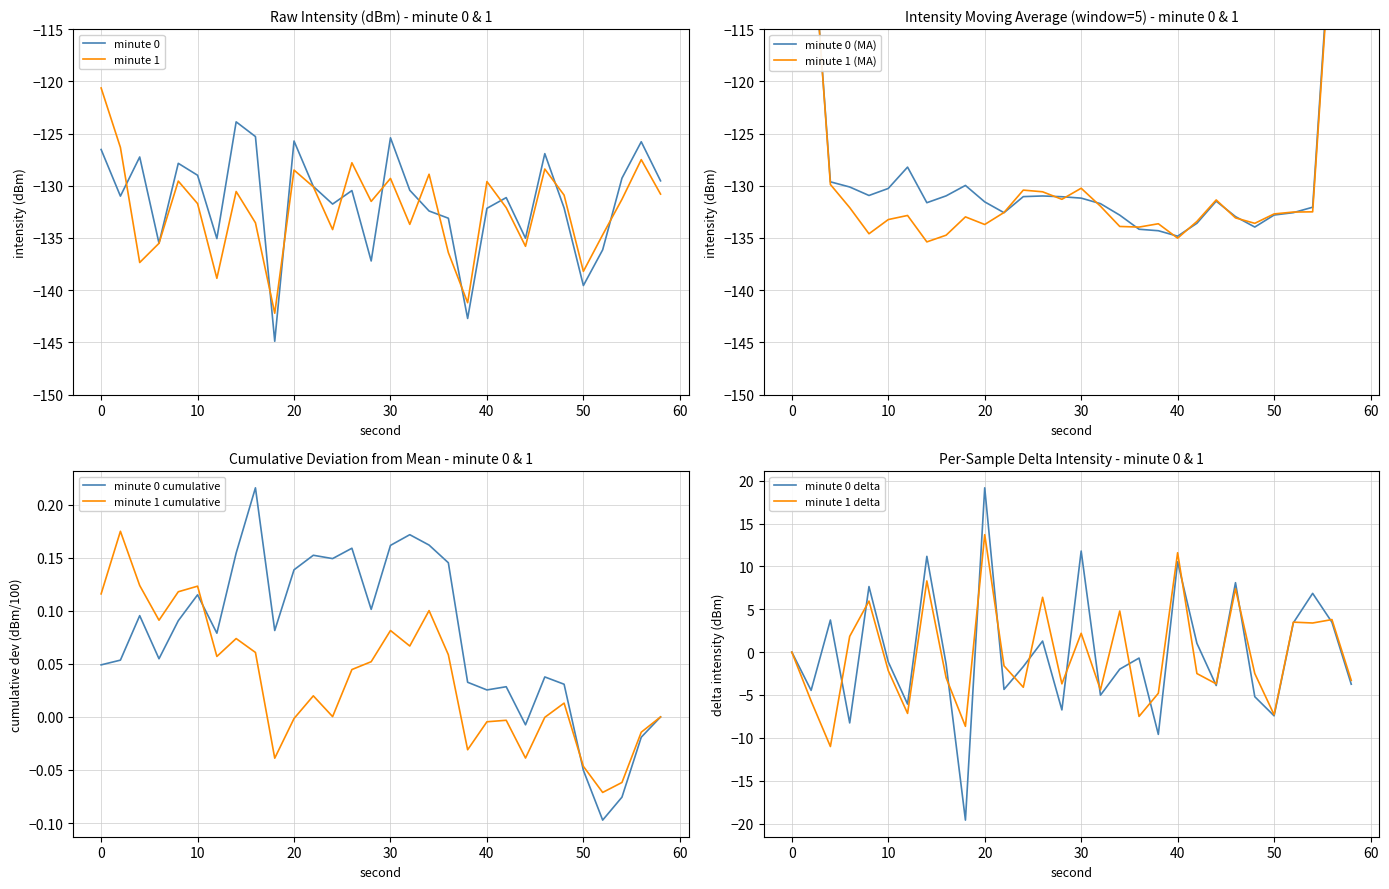

Where do minute 0 and minute 1 first cross each other?

2 and 4